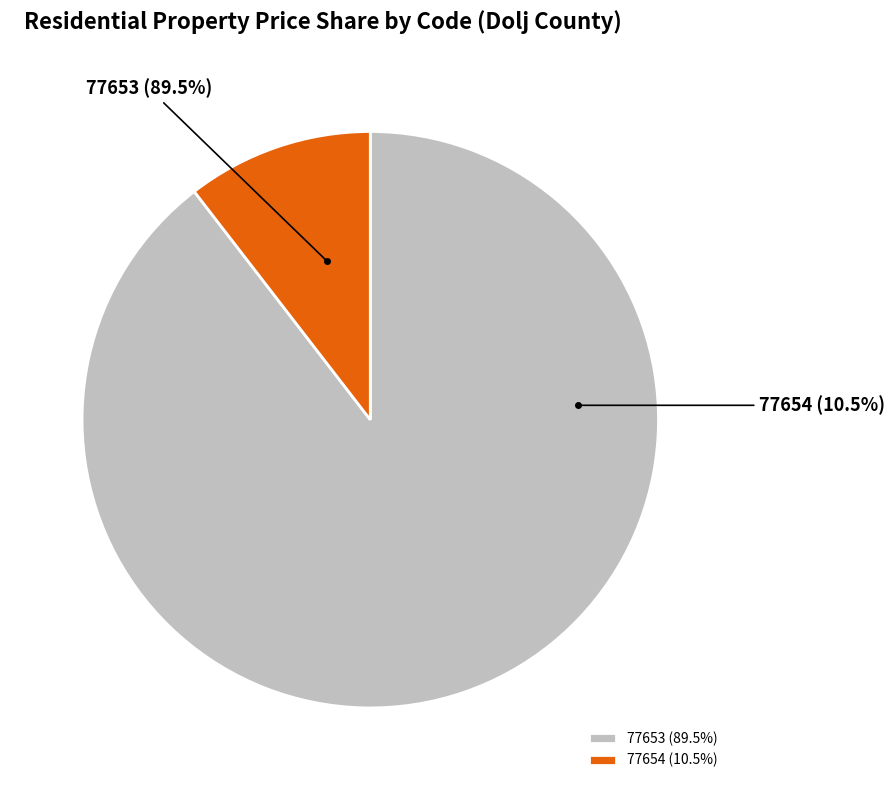

How many segments does this pie chart have?

2